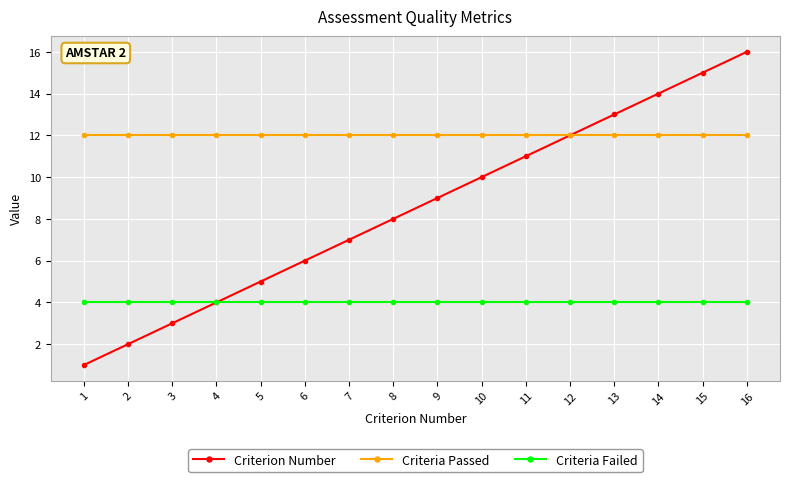

Does the chart display data point markers on the line(s)?

Yes